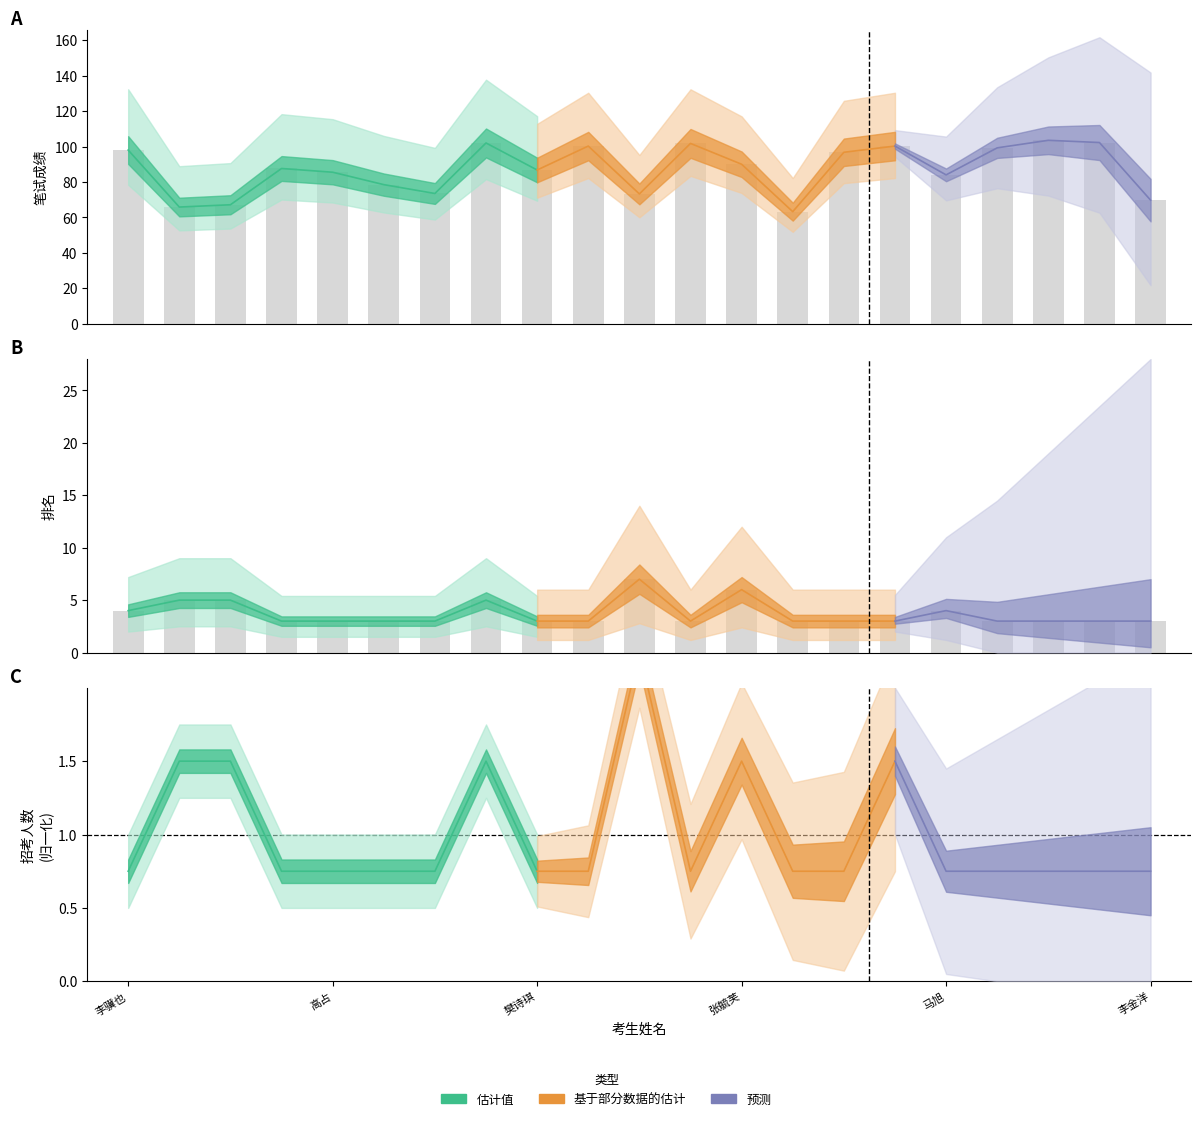

At how many categories does at least one series exceed 83?

14